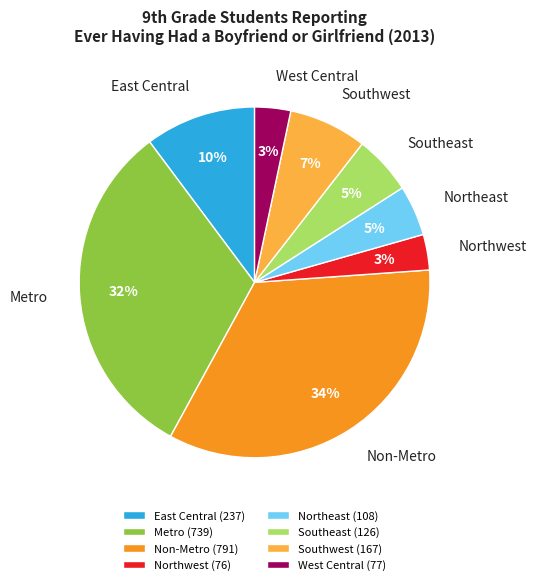

What is the ratio of the value at Northeast to the value at East Central?

0.5